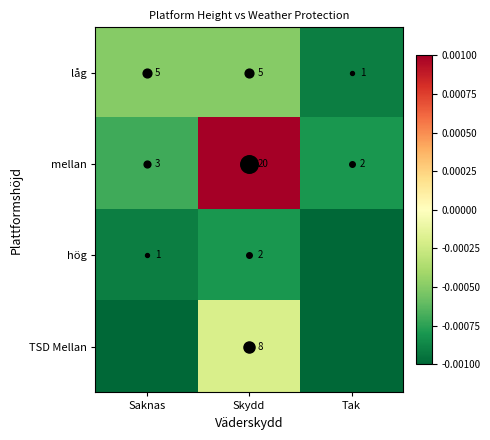

List the labels in order of hög value, smallest first.

Tak, Saknas, Skydd